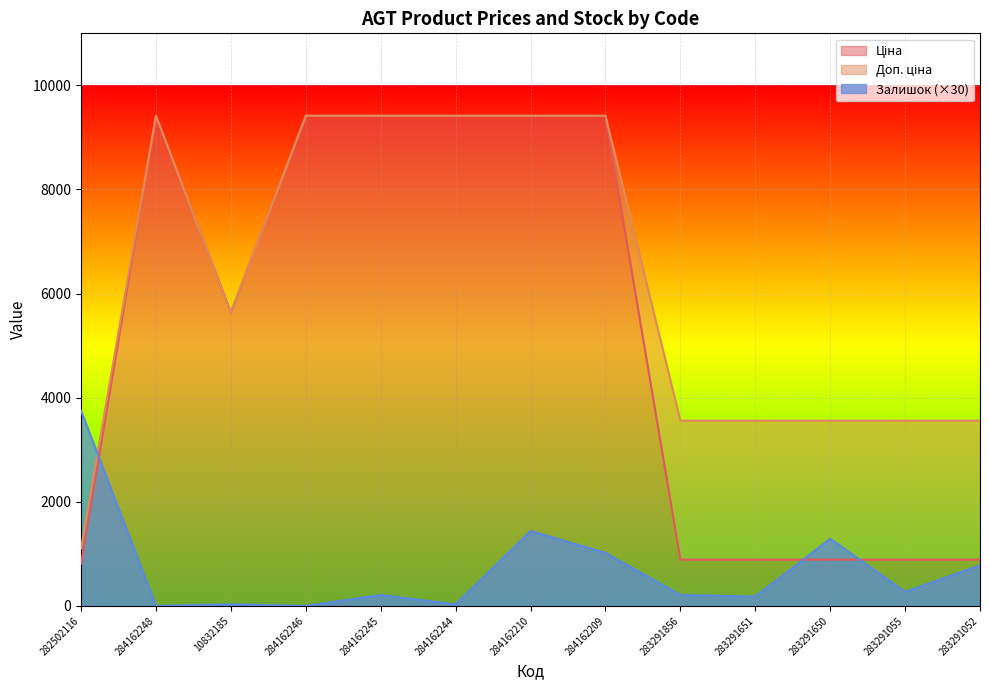

Between 284162246 and 284162209, which is larger?

284162246